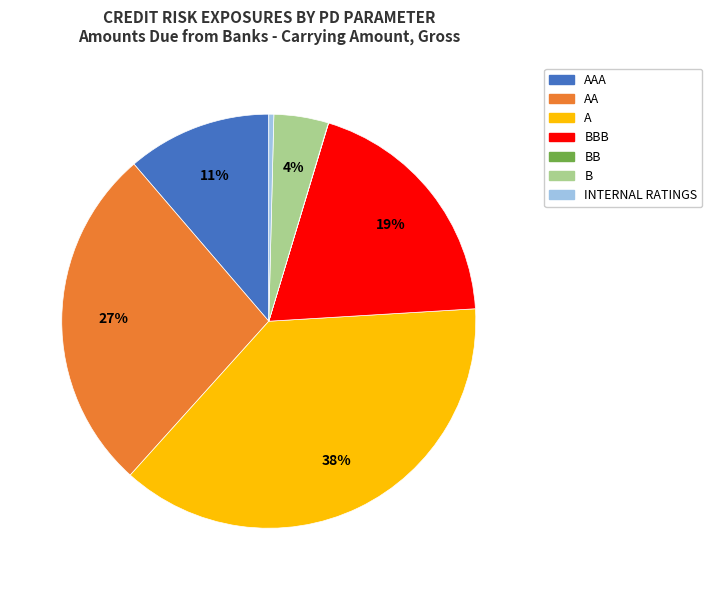

Is there any slice that represents more than half of the pie?

No